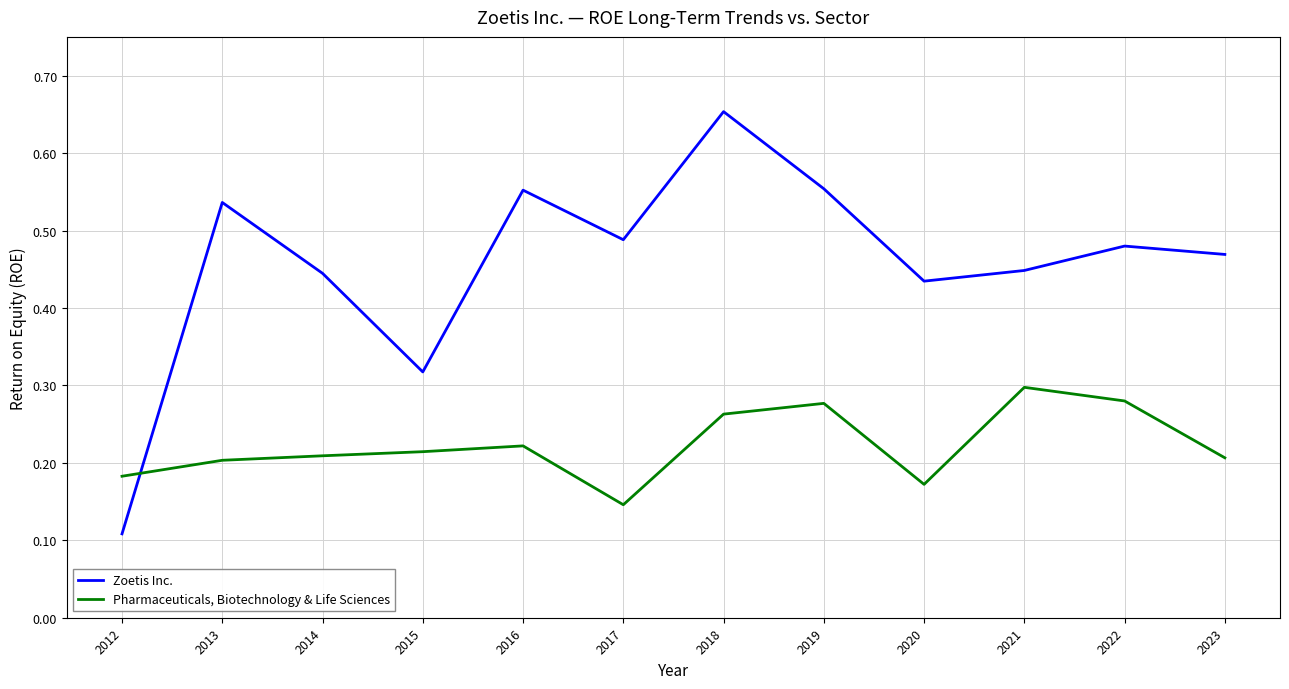

At which label is Pharmaceuticals, Biotechnology & Life Sciences closest to 0?

2017